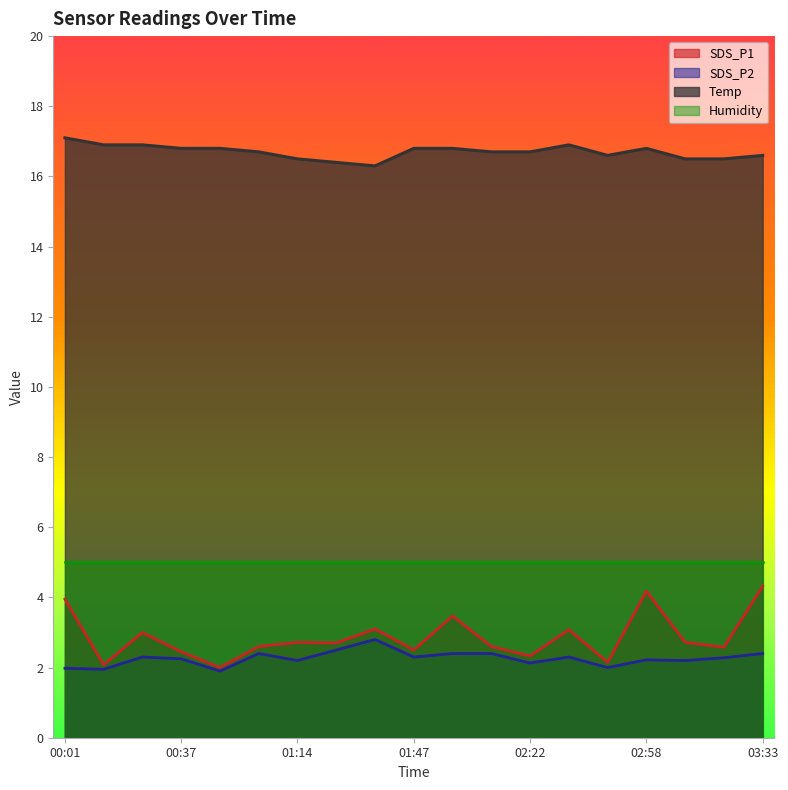

What is the sum of all SDS_P2 values?

42.9